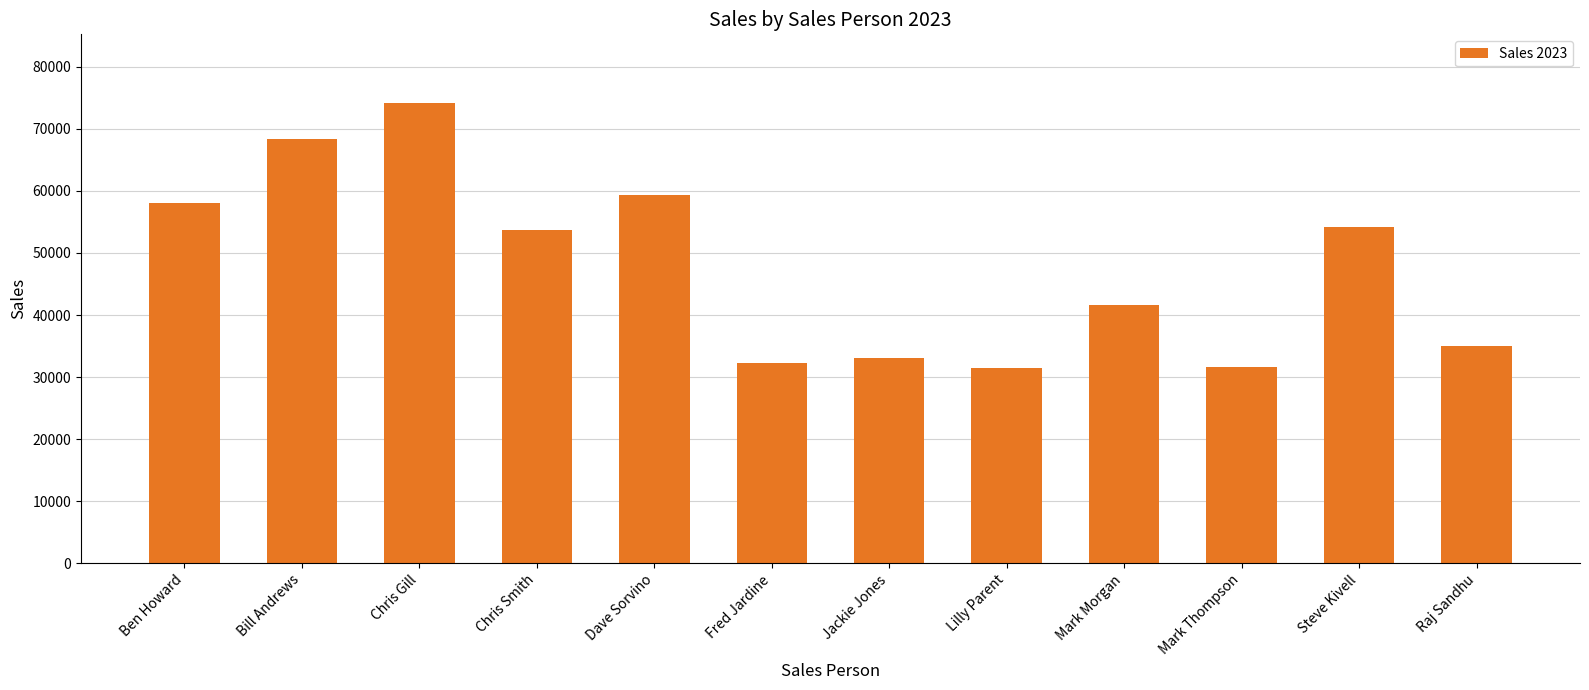

What is the label of the 8th bar from the right?

Dave Sorvino